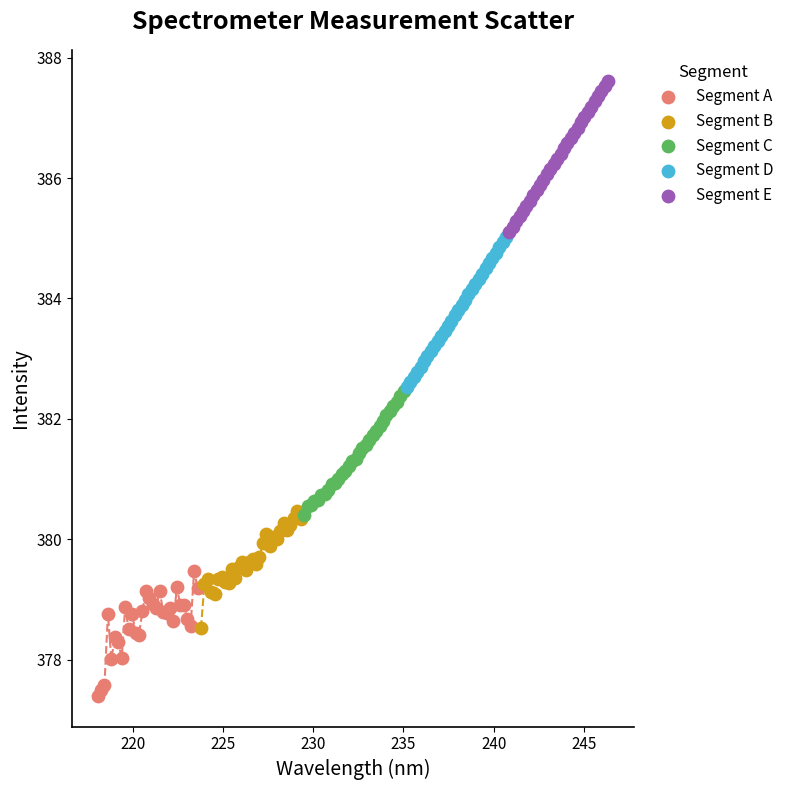

Which series has the widest spread of Y values?

Segment E